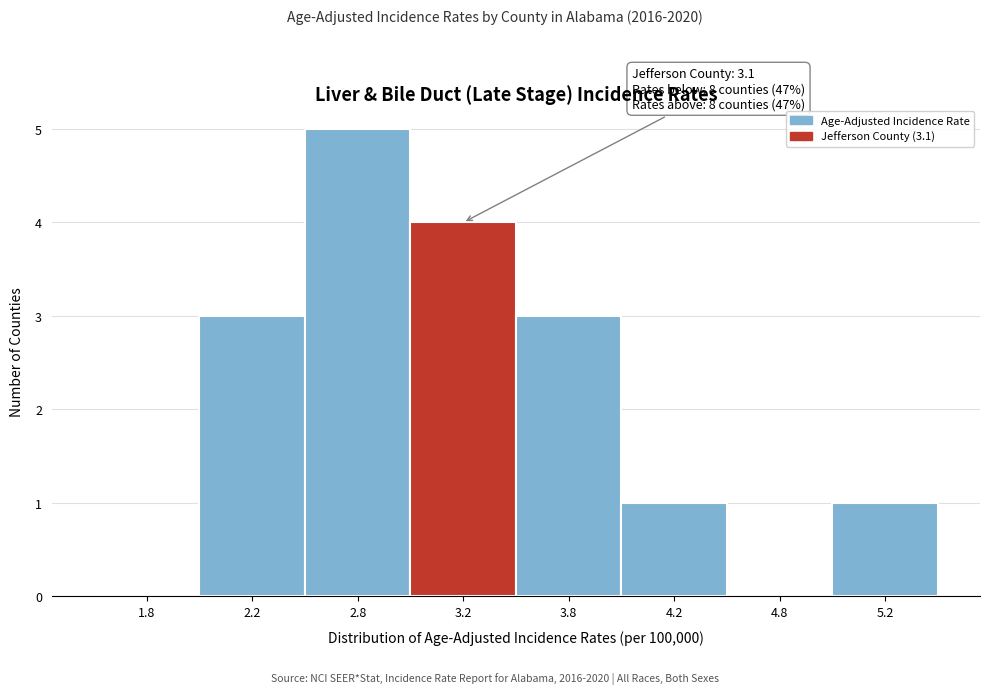

Reading left to right, transcribe all the data shown in this chart.

1.8=0	2.2=3	2.8=5	3.2=4	3.8=3	4.2=1	4.8=0	5.2=1